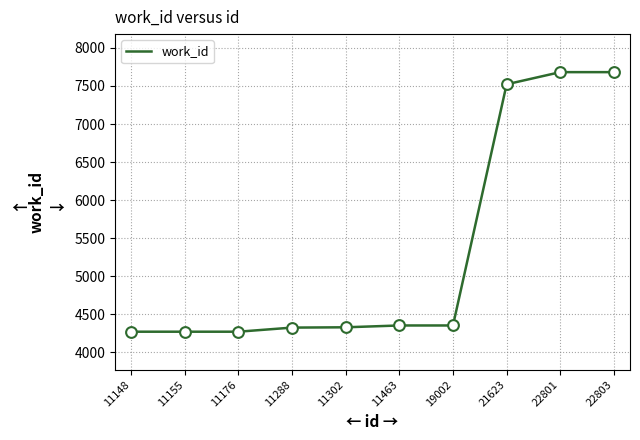

What is the change in value from 19002 to 22801?

+3331